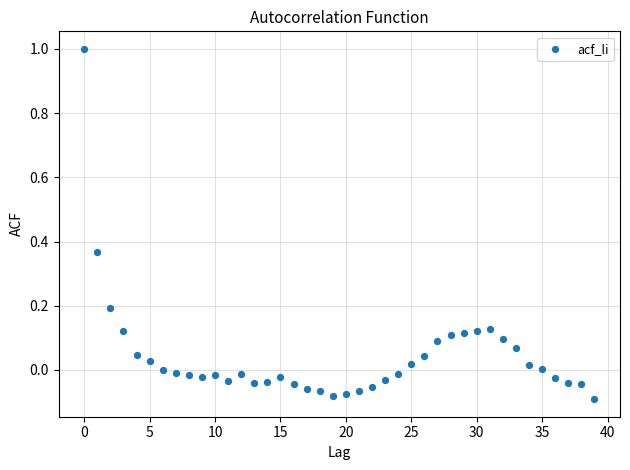

What is the range of Y values (max minus min)?

1.1